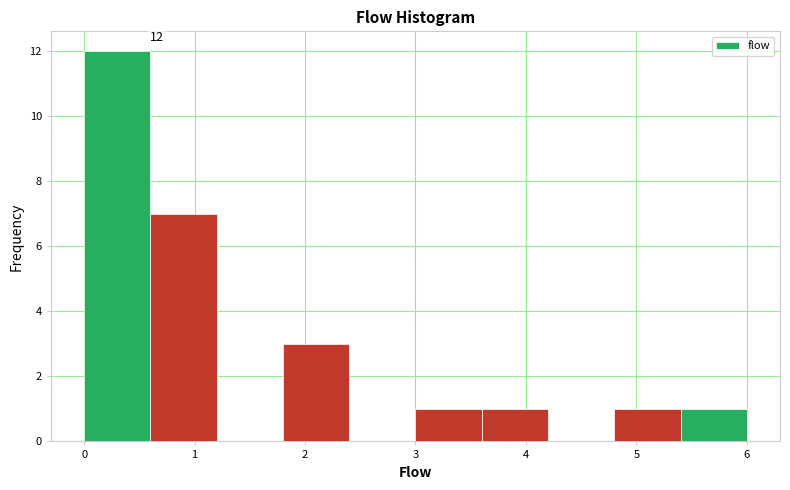

Over which range of the x-axis is the bar tallest?

0.0 to 0.6